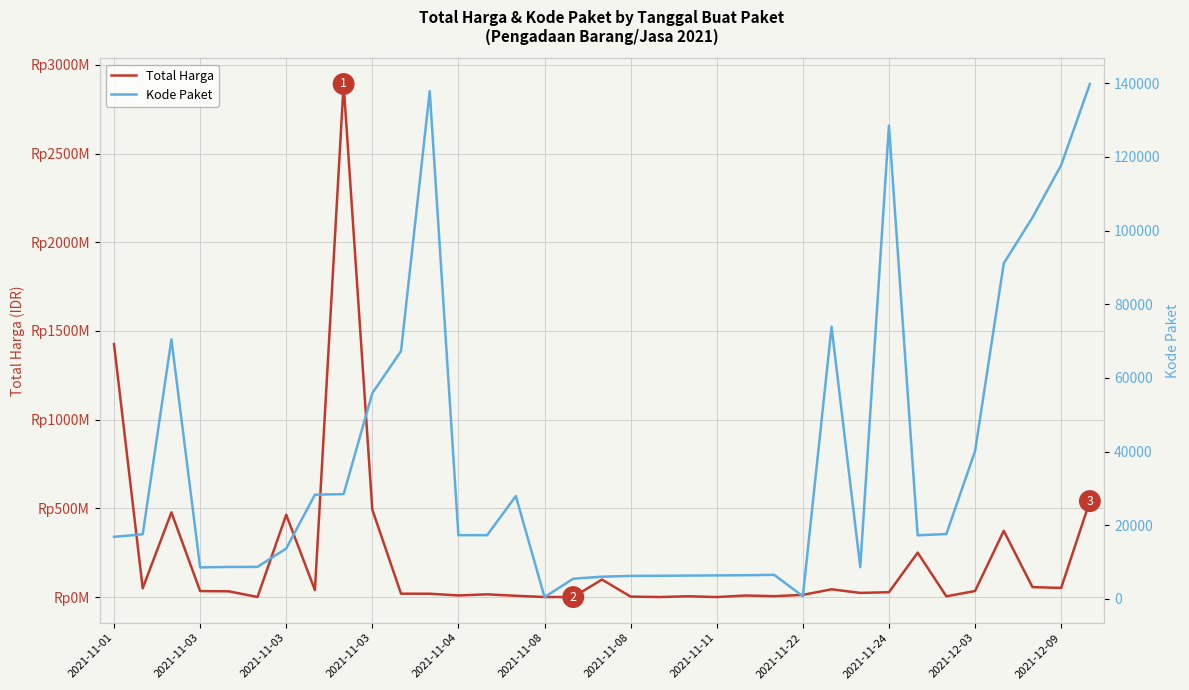

True or false: Total Harga and Kode Paket cross at least once.

False